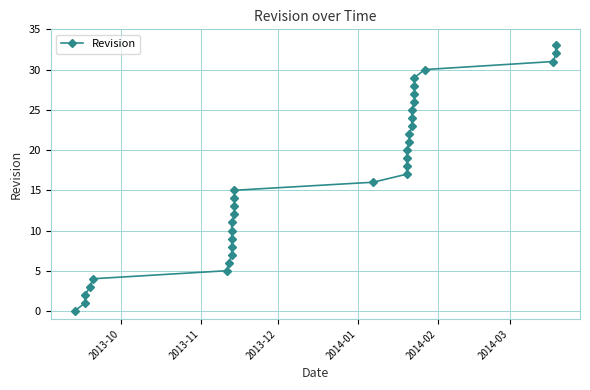

Does the chart display data point markers on the line(s)?

Yes